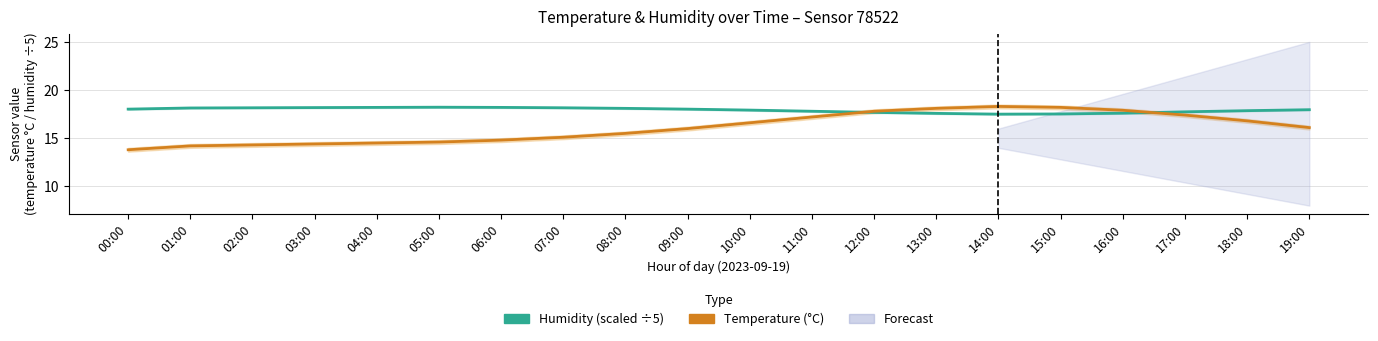

What is the lowest value of the Humidity (scaled) series?

17.5